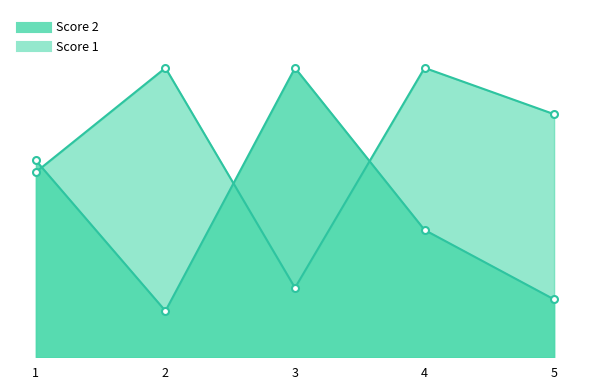

After their last crossing, which series has the higher values: Score 1 or Score 2?

Score 1